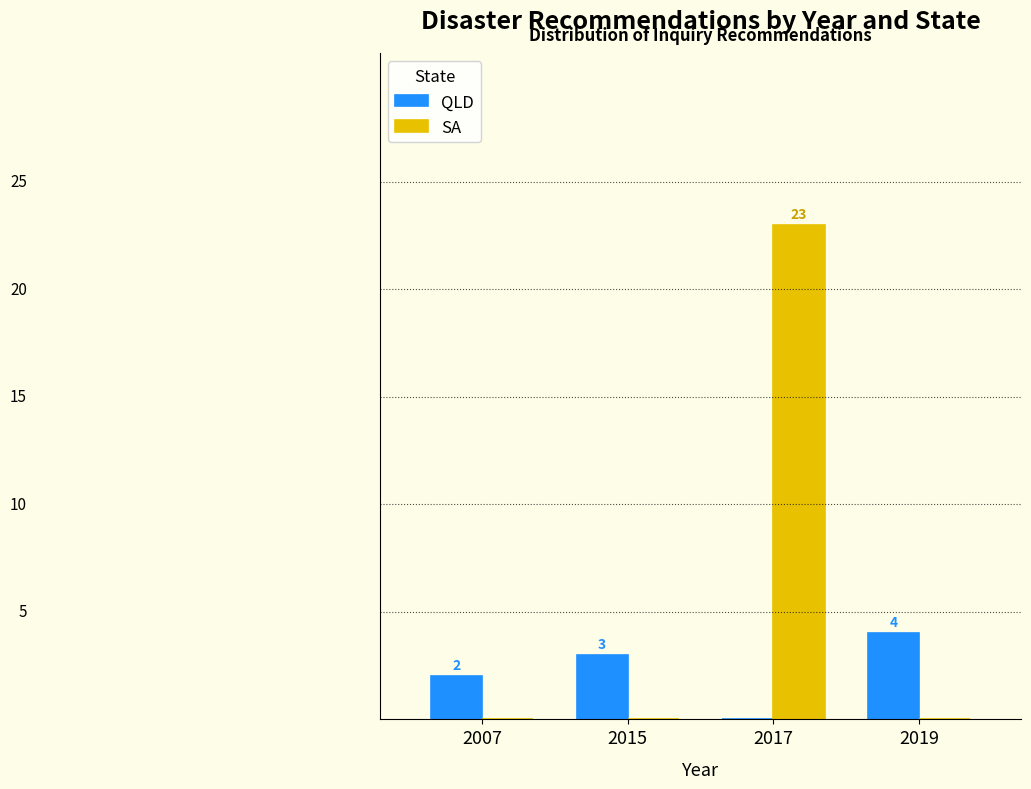

Which series has the largest total across all categories?

SA